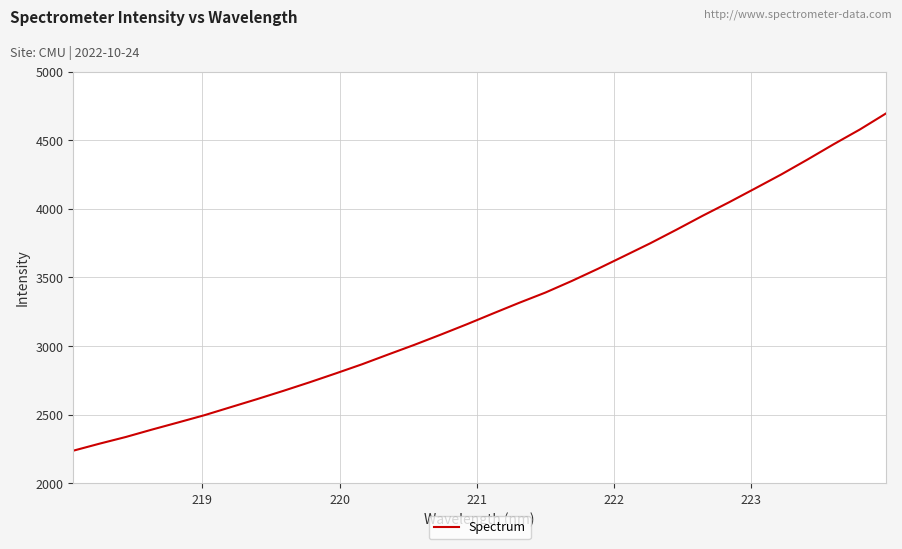

What is the difference between the maximum and minimum values?

2456.1